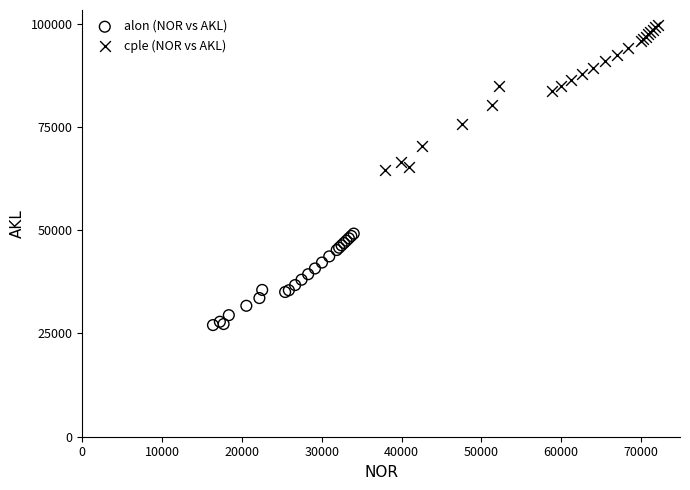

Which series has the widest spread of Y values?

cple (NOR vs AKL)